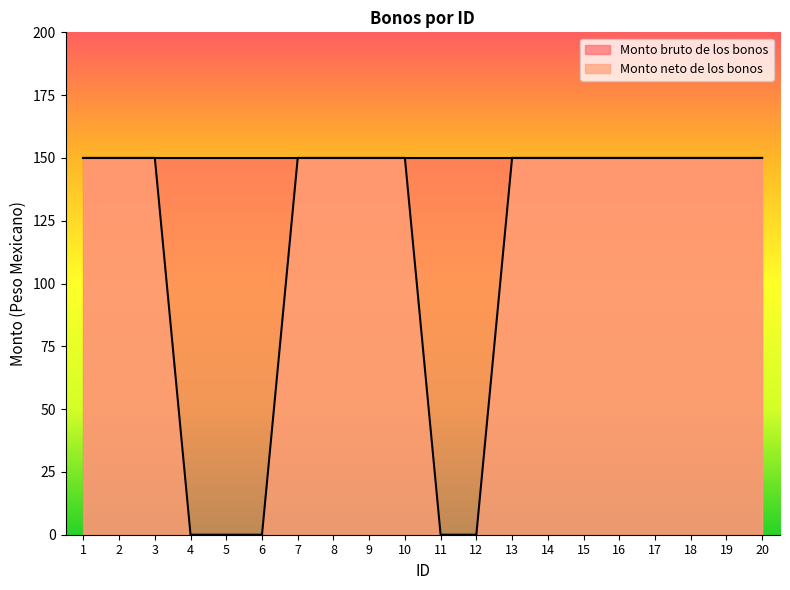

List the labels in order of value, smallest first.

4, 5, 6, 11, 12, 1, 2, 3, 7, 8, 9, 10, 13, 14, 15, 16, 17, 18, 19, 20